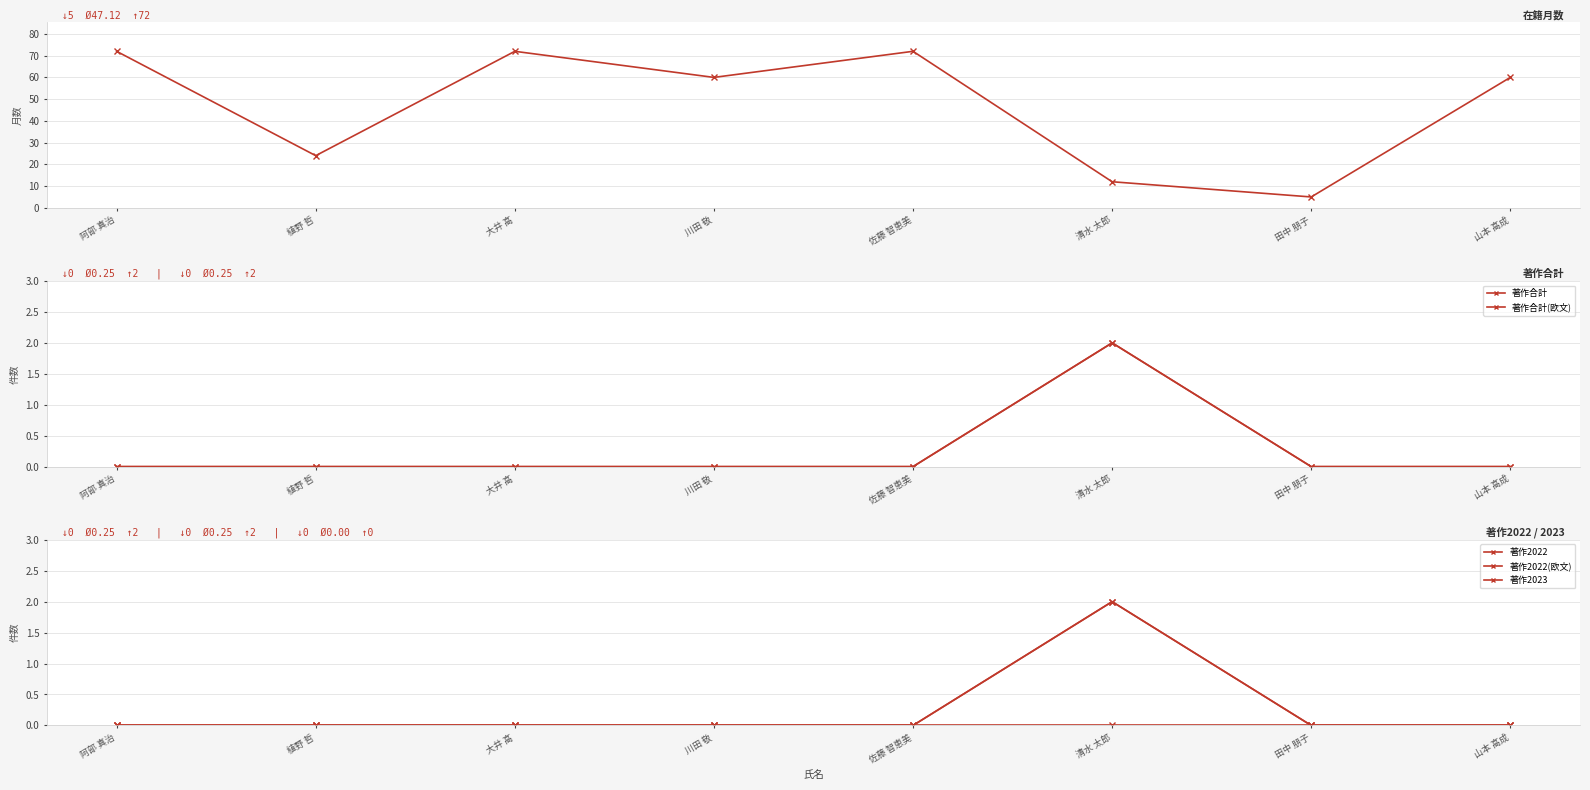

At which category is the sum across all series the highest?

阿部 真治